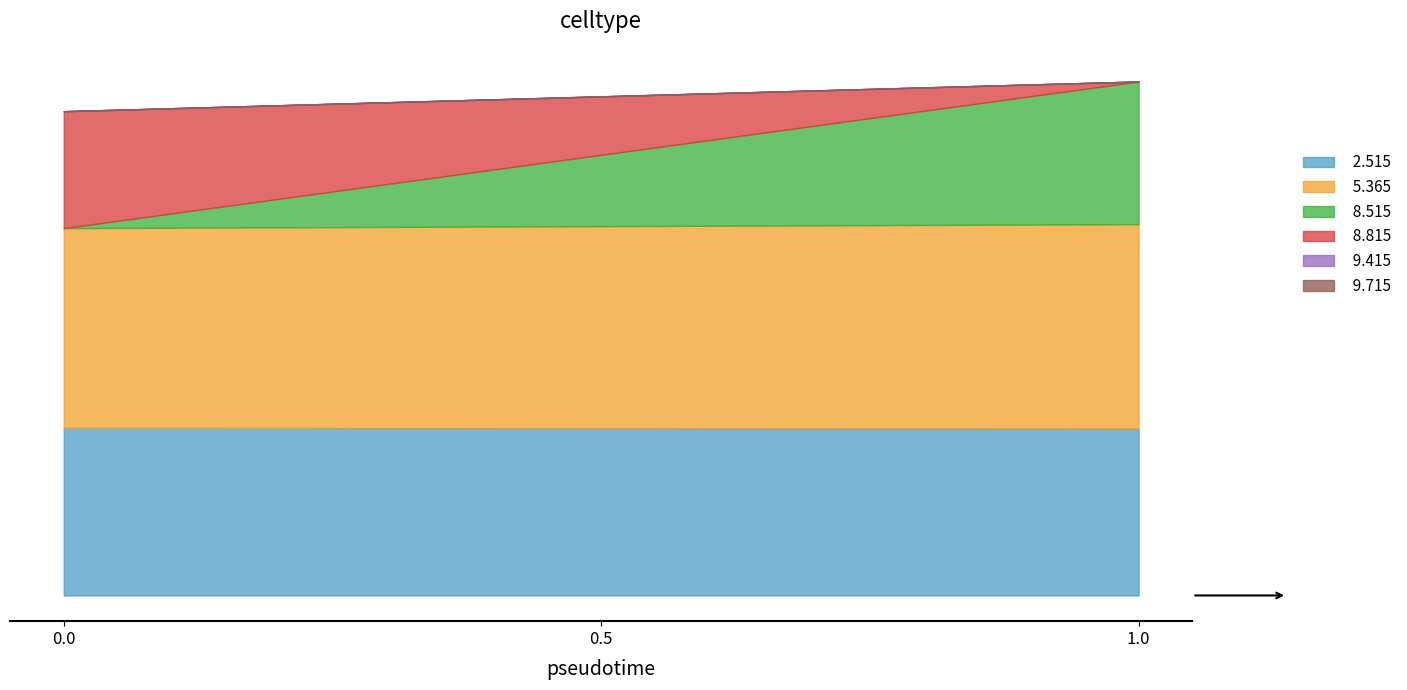

The value of   8.815 at 2011/11/29 00:00 is 26.7. True or false?

False